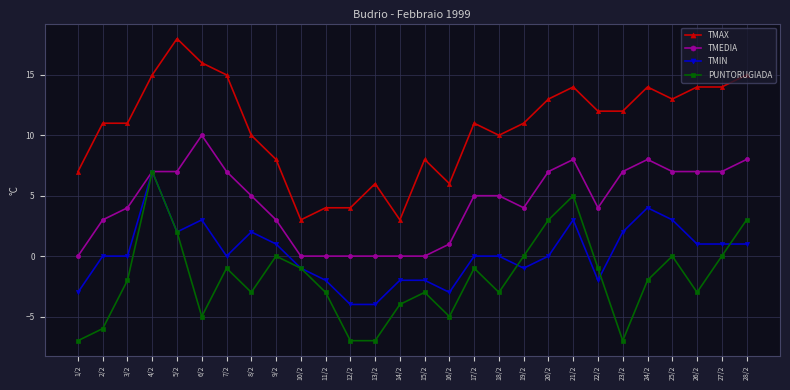

True or false: TMEDIA and TMAX cross at least once.

False